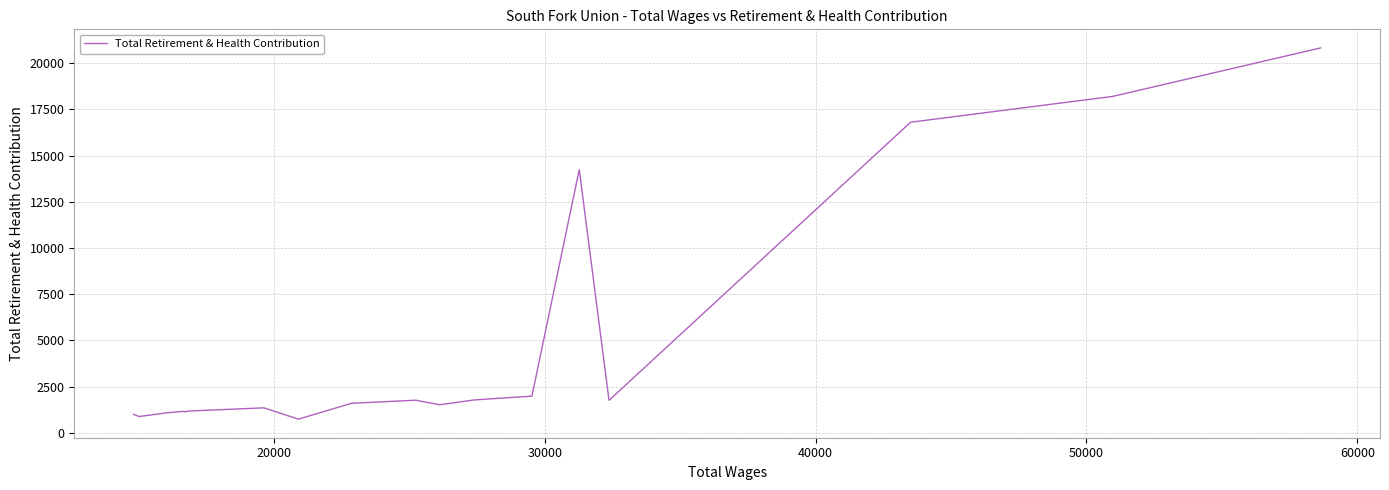

What is the difference between the maximum and minimum values?

20084